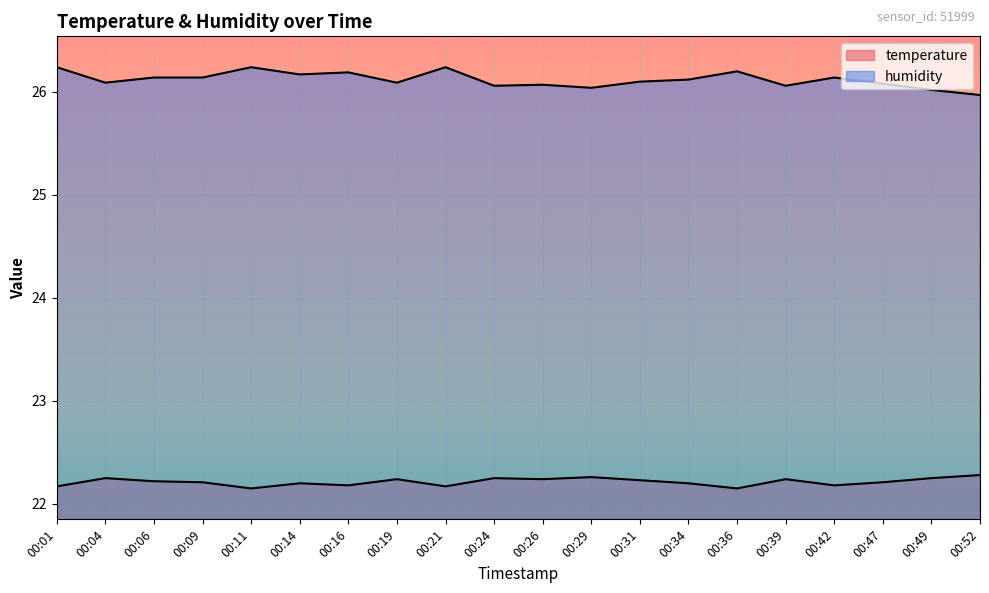

True or false: humidity and temperature cross at least once.

False